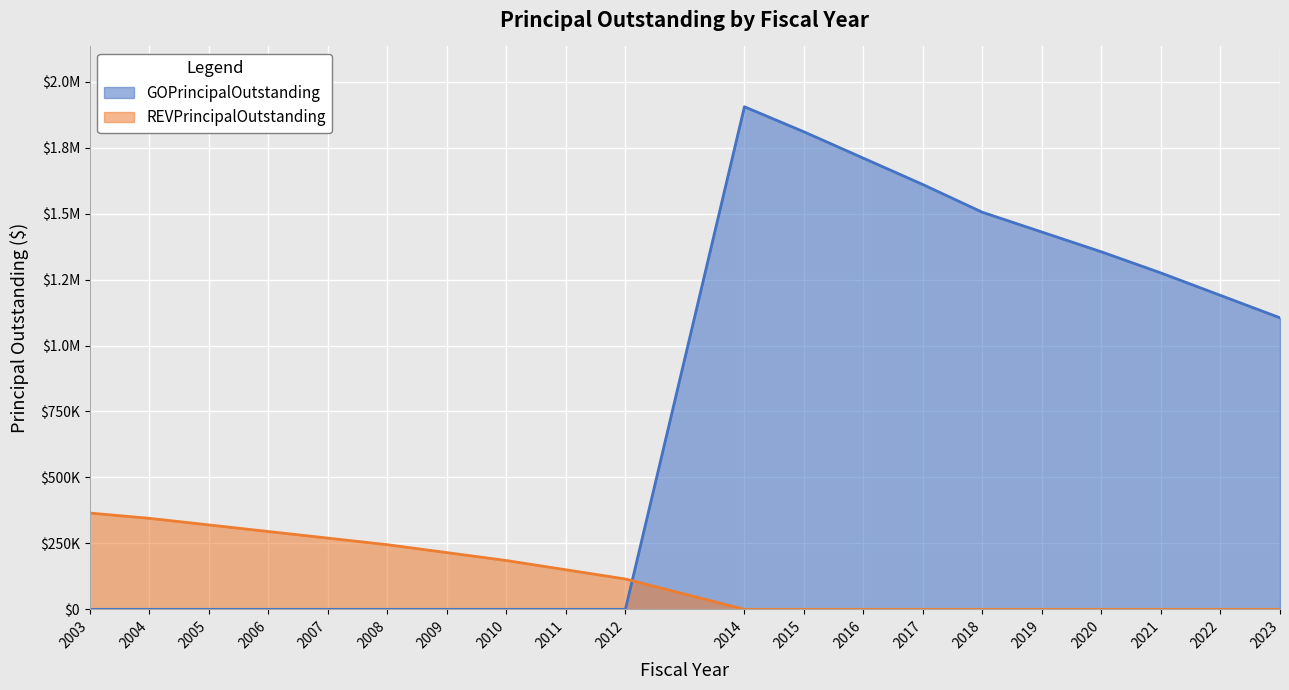

Reading left to right, transcribe all the data shown in this chart.

GOPrincipalOutstanding: 2003=0	2004=0	2005=0	2006=0	2007=0	2008=0	2009=0	2010=0	2011=0	2012=0	2014=1905000	2015=1810000	2016=1710000	2017=1610000	2018=1505000	2019=1430000	2020=1355000	2021=1275000	2022=1190000	2023=1105000
REVPrincipalOutstanding: 2003=365000	2004=345000	2005=320000	2006=295000	2007=270000	2008=245000	2009=215000	2010=185000	2011=150000	2012=115000	2014=0	2015=0	2016=0	2017=0	2018=0	2019=0	2020=0	2021=0	2022=0	2023=0